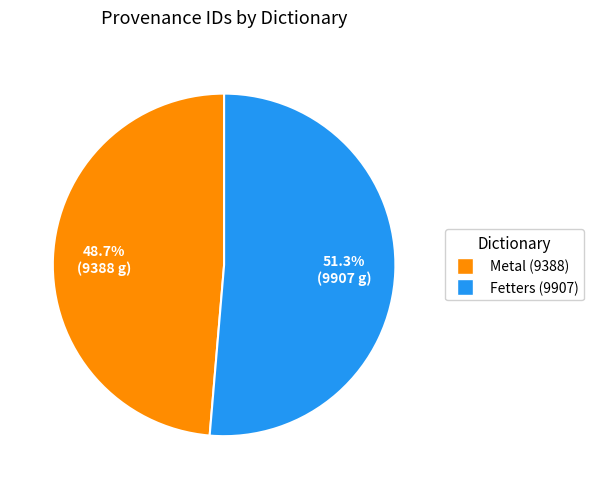

Combined, what portion of the pie is Fetters (9907) and Metal (9388)?

100.0%